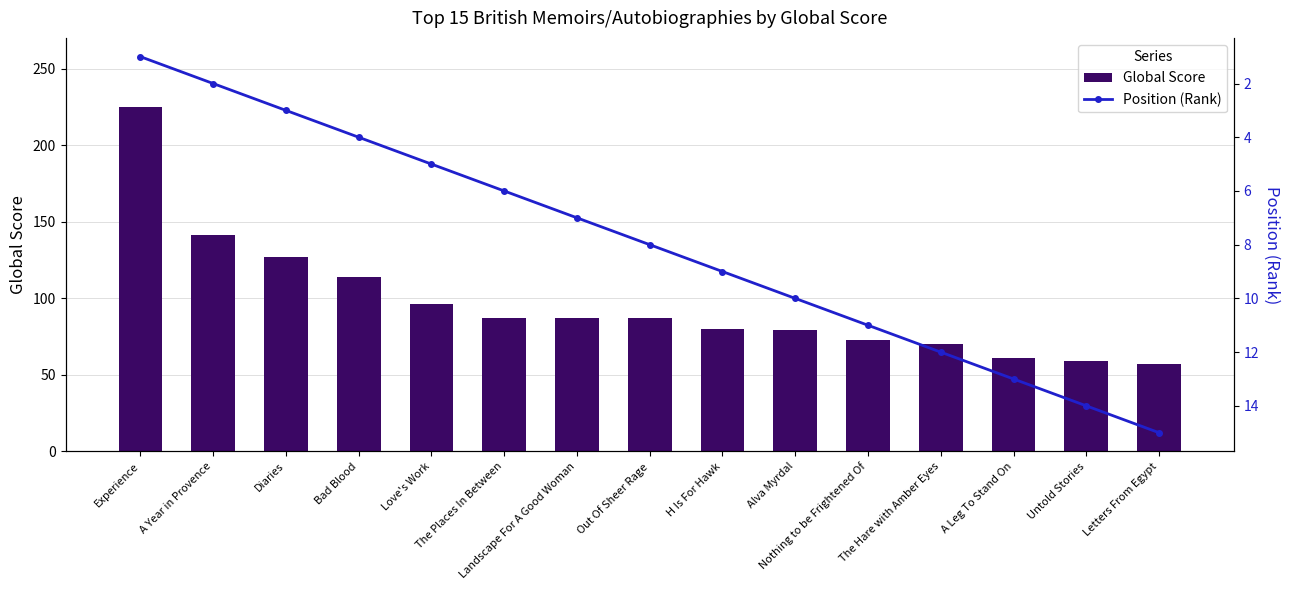

What is the difference between the Global Score values at Love's Work and Landscape For A Good Woman?

9